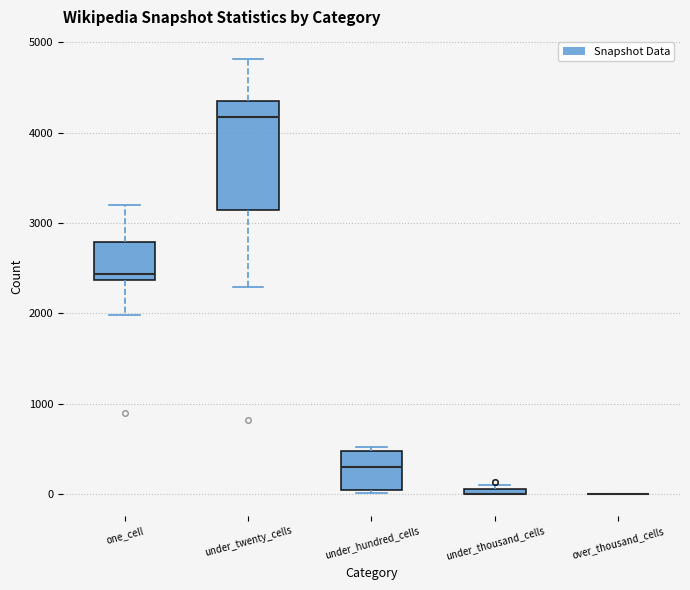

Where is the lower edge of the box for under_thousand_cells on the y-axis? The values are not printed on the chart, so give them approximately, as read against the axis.

0